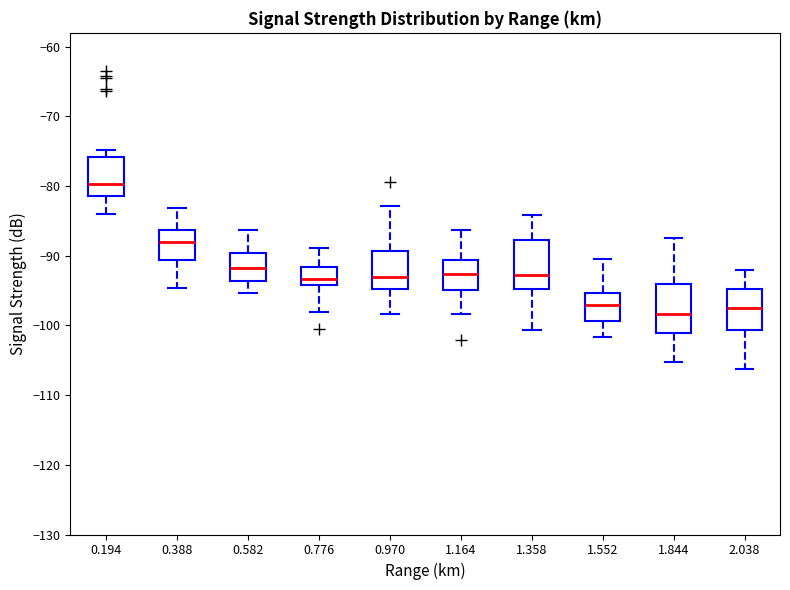

Reading left to right, read every box against the y-axis: the position of its median line, the range the box covers, and the ends of its whiskers. The values are not printed on the chart, so give them approximately, as read against the axis.

0.194: median -80, box -81 to -76, whiskers -84 to -75
0.388: median -88, box -91 to -86, whiskers -95 to -83
0.582: median -92, box -94 to -90, whiskers -95 to -86
0.776: median -93, box -94 to -92, whiskers -98 to -89
0.970: median -93, box -95 to -89, whiskers -98 to -83
1.164: median -93, box -95 to -91, whiskers -98 to -86
1.358: median -93, box -95 to -88, whiskers -101 to -84
1.552: median -97, box -99 to -95, whiskers -102 to -90
1.844: median -98, box -101 to -94, whiskers -105 to -87
2.038: median -97, box -101 to -95, whiskers -106 to -92